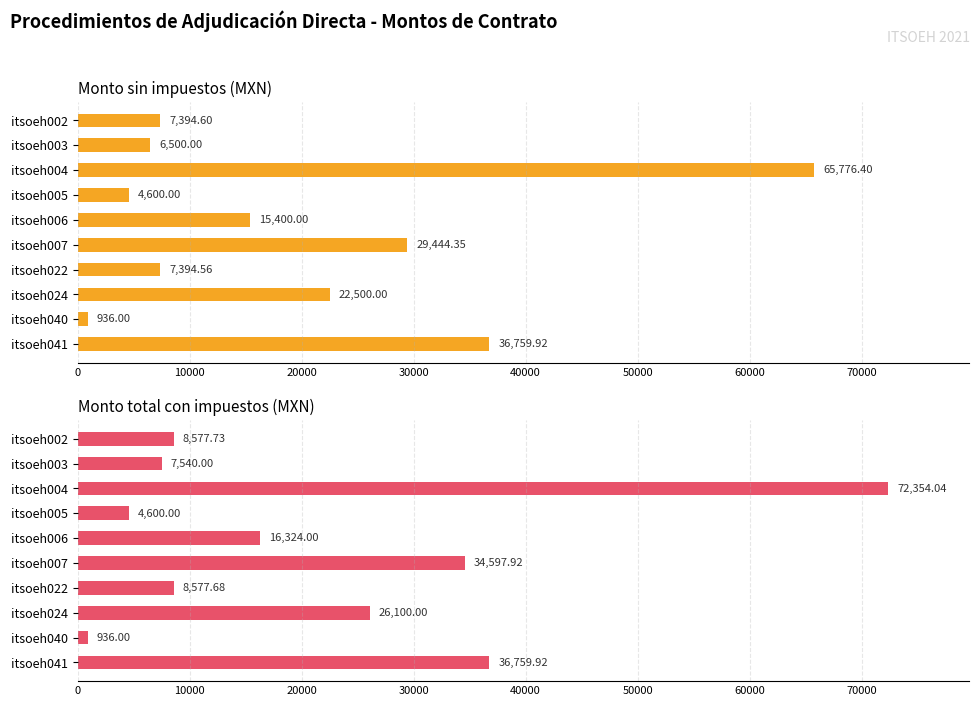

Which has a higher value, itsoeh022 or itsoeh024?

itsoeh024